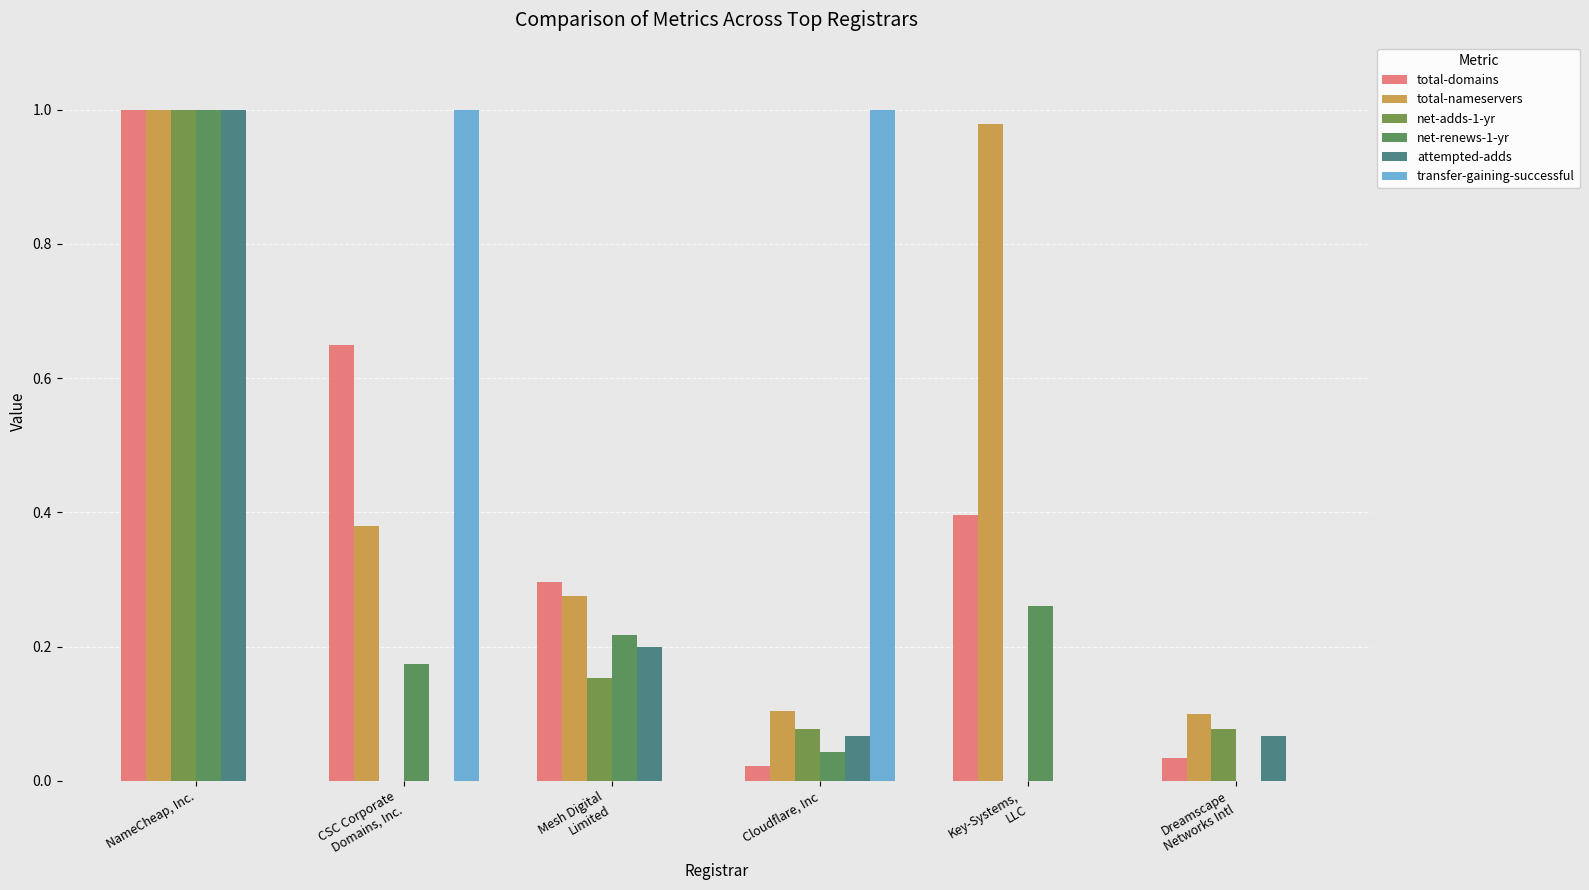

Rank the series by their maximum value, from highest to lowest.

total-domains, total-nameservers, net-adds-1-yr, net-renews-1-yr, attempted-adds, transfer-gaining-successful